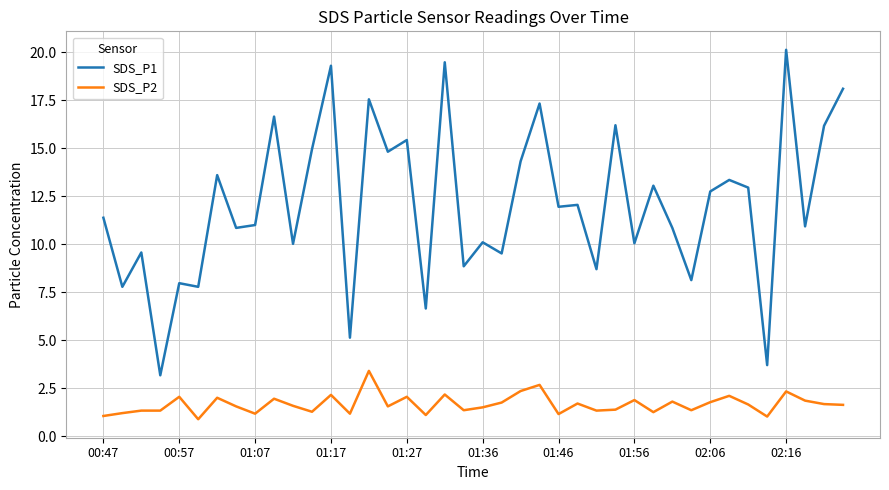

Which series has the widest spread of values?

SDS_P1